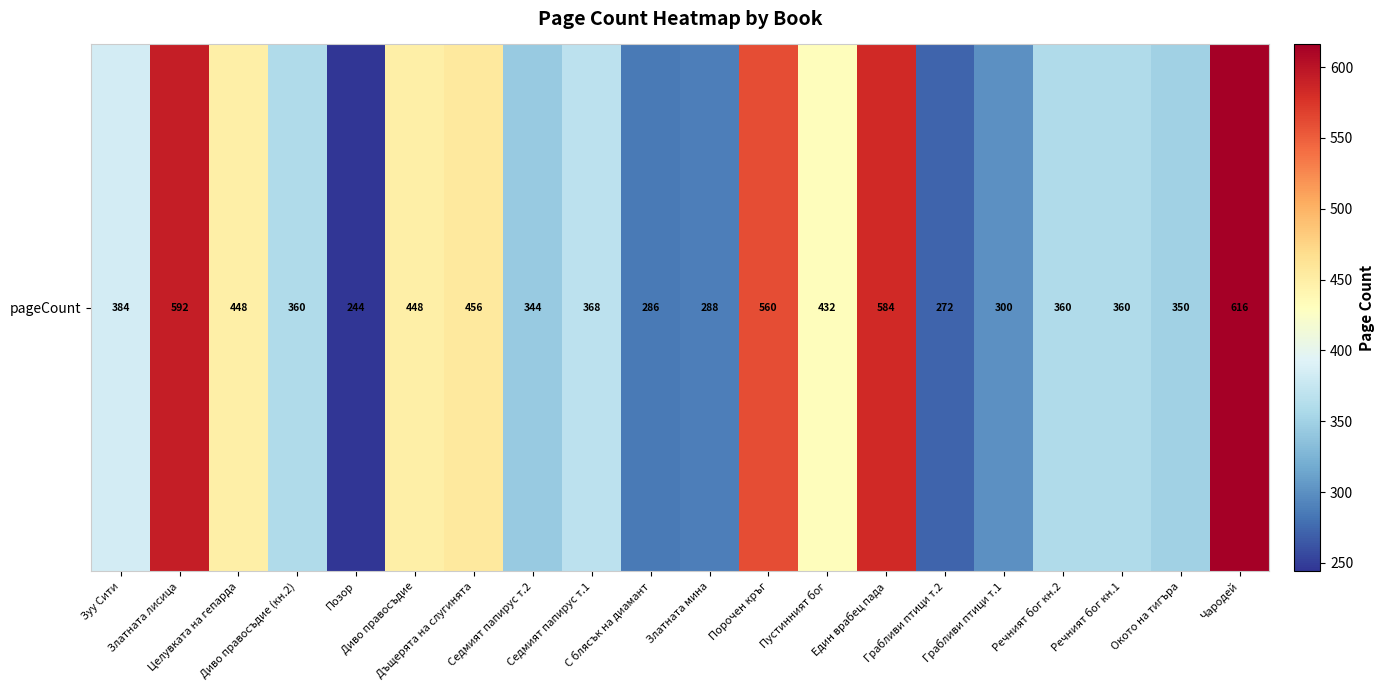

Approximately how many times larger is the value at Пустинният бог compared to Грабливи птици т.2?

1.6